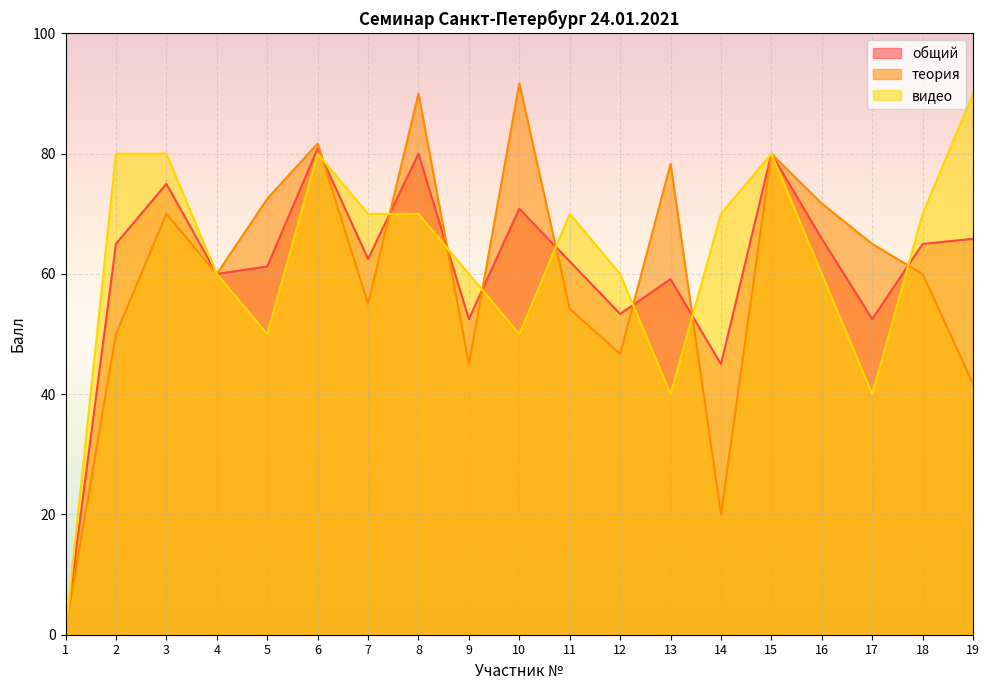

Reading right to left, transcribe all the data shown in this chart.

общий: 65.8	65.0	52.5	65.8	80.0	45.0	59.1	53.4	62.1	70.8	52.5	80.0	62.5	80.8	61.2	60.0	75.0	65.0	0.7
теория: 41.7	60.0	65.0	71.7	80.0	20.0	78.3	46.7	54.2	91.7	45.0	90.0	55.0	81.7	72.5	60.0	70.0	50.0	0.9
видео: 90.0	70.0	40.0	60.0	80.0	70.0	40.0	60.0	70.0	50.0	60.0	70.0	70.0	80.0	50.0	60.0	80.0	80.0	0.4